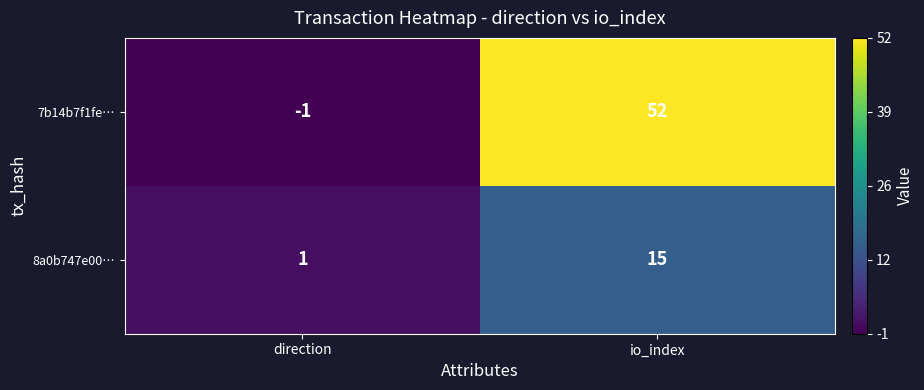

How many data points does each series have?

2